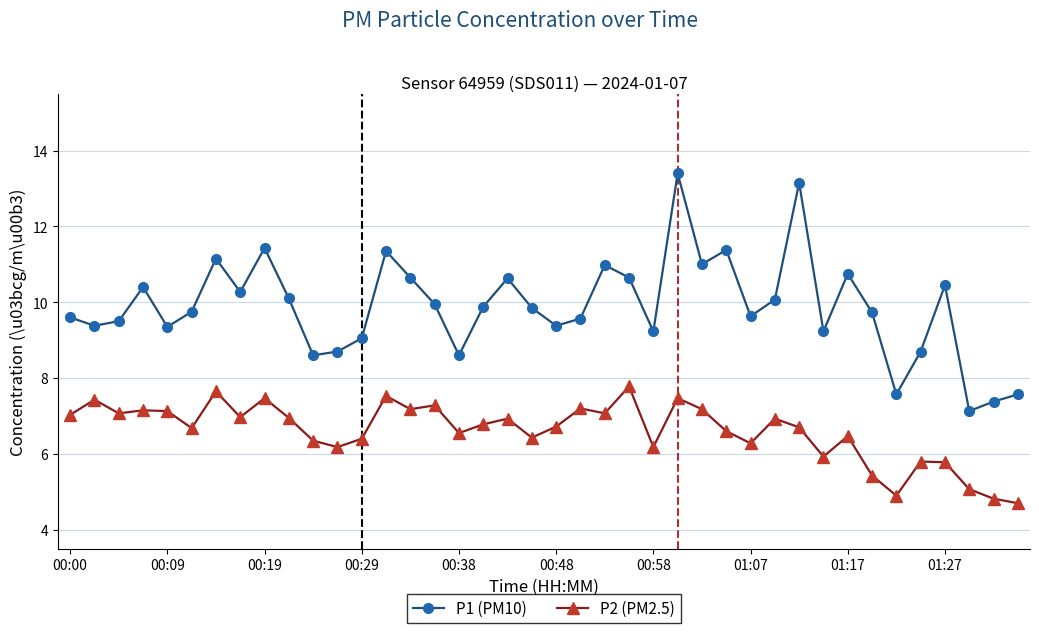

What is the value of the P1 (PM10) point at the 33rd from the left?

10.8